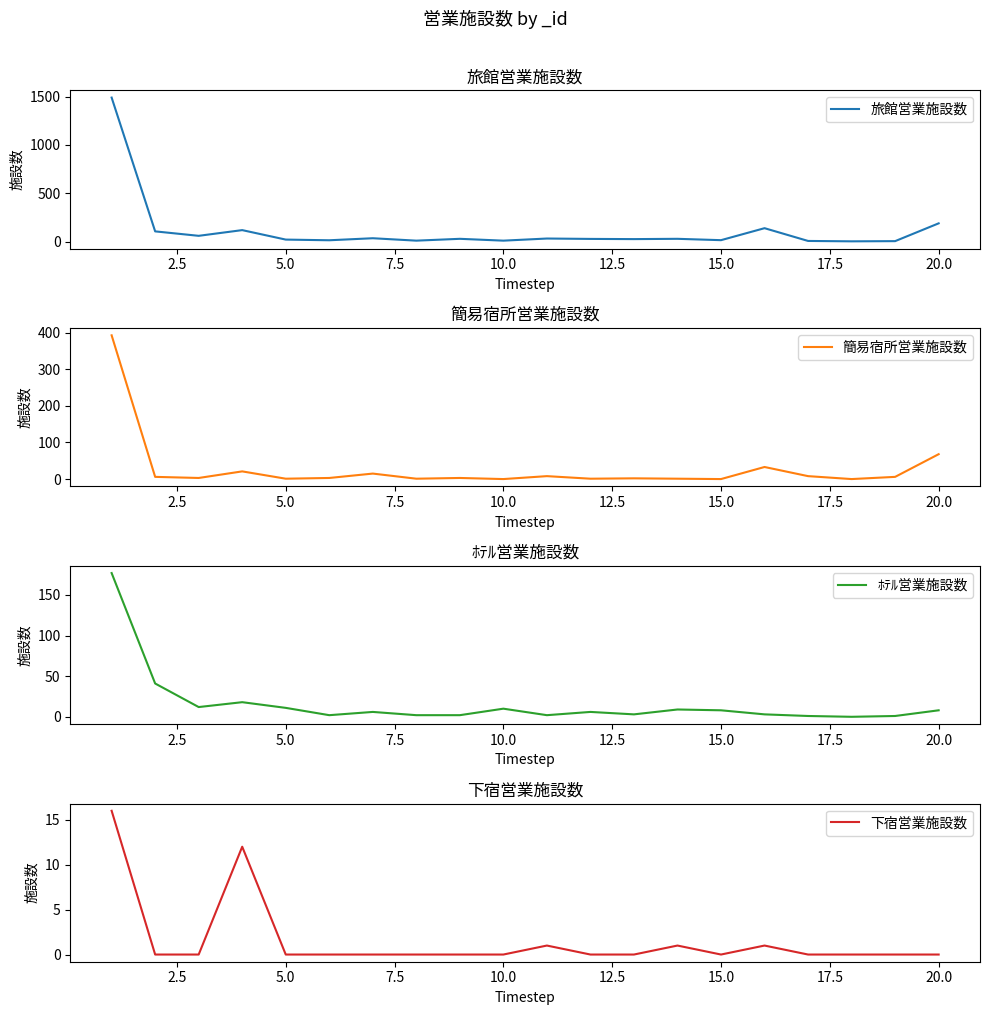

What is the maximum value shown in the chart?

1489